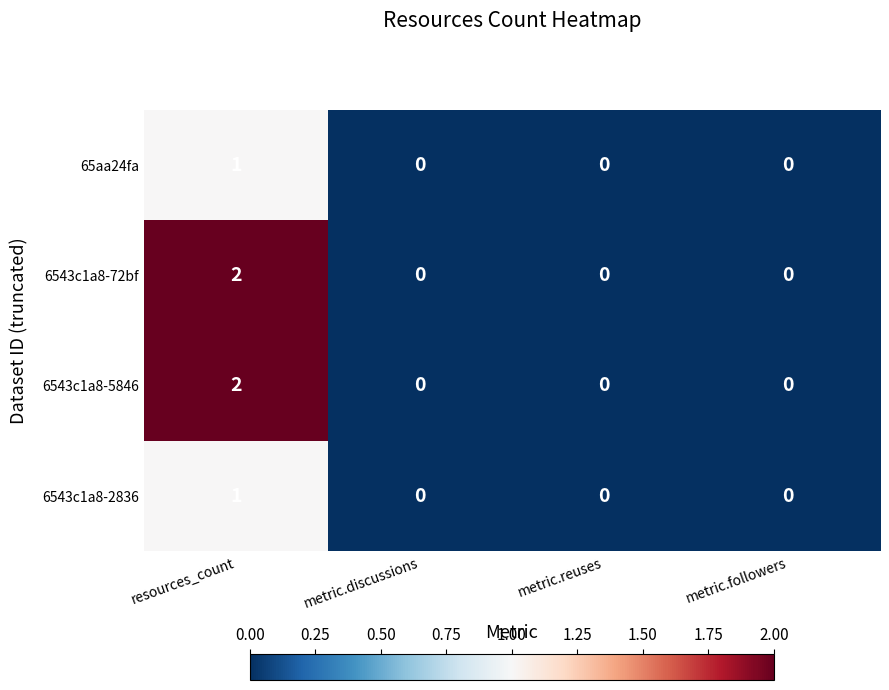

How many distinct data groups are displayed?

4